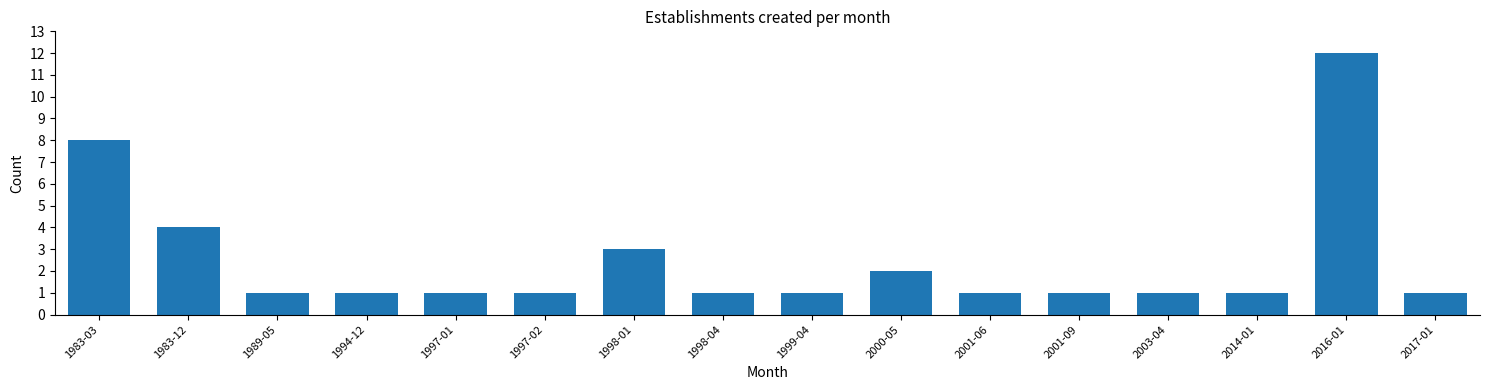

Reading left to right, what are all the values shown in this chart?

1983-03=8	1983-12=4	1989-05=1	1994-12=1	1997-01=1	1997-02=1	1998-01=3	1998-04=1	1999-04=1	2000-05=2	2001-06=1	2001-09=1	2003-04=1	2014-01=1	2016-01=12	2017-01=1